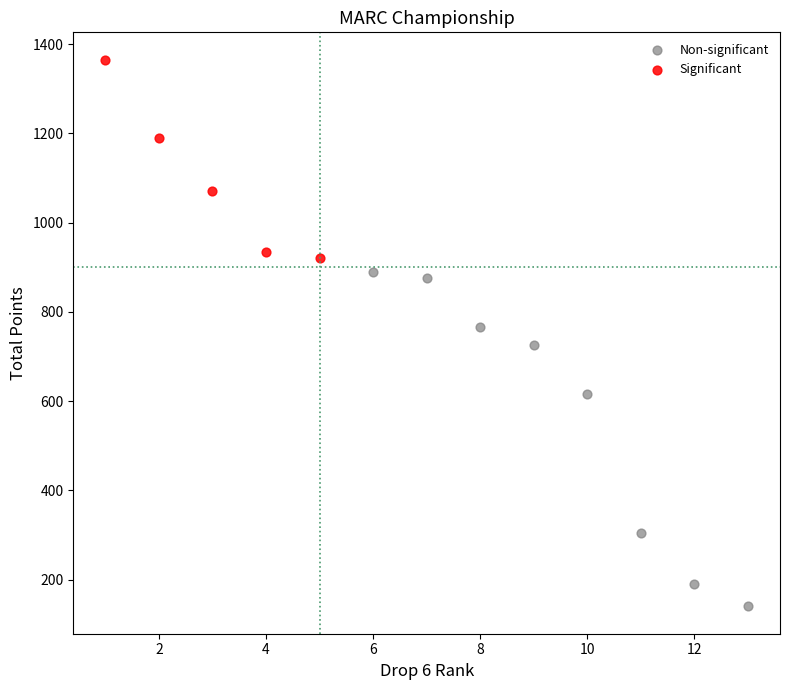

Which series contains the highest Y value?

Significant